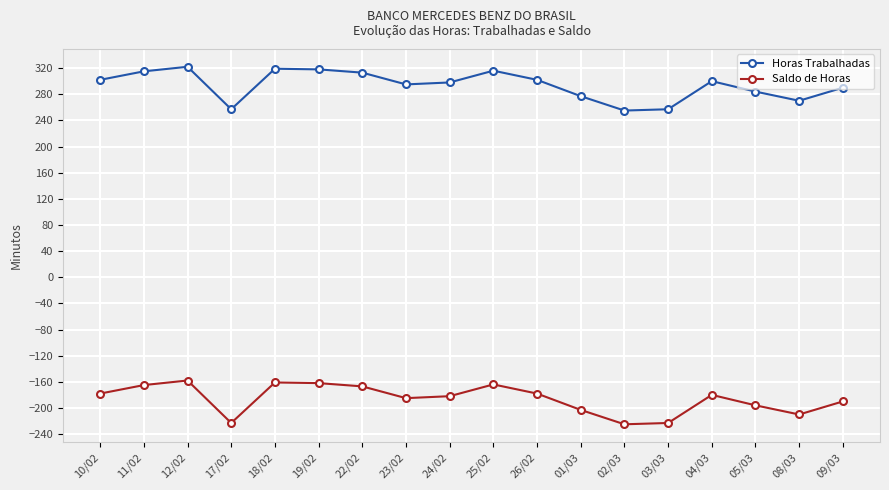

What is the value of the Horas Trabalhadas point at the 10th from the left?

316